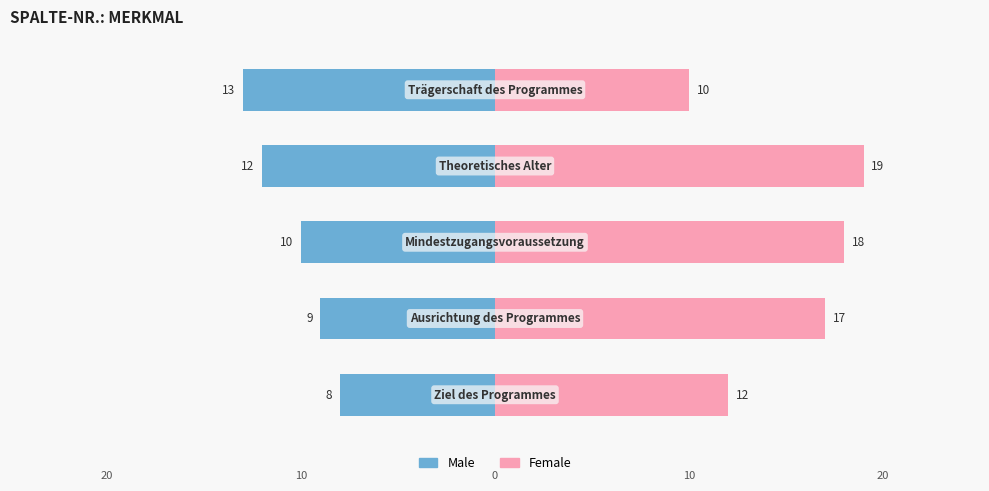

What is the value of the Female bar at the 1st from the left?

12